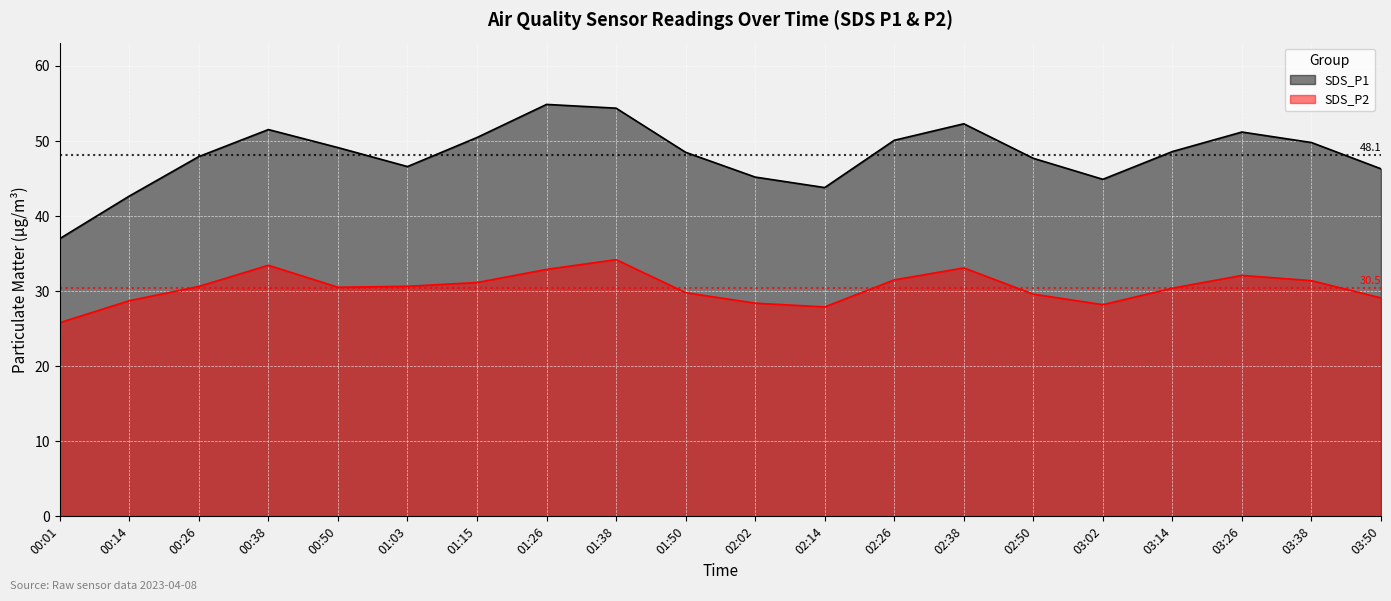

True or false: SDS_P2 and SDS_P1 intersect in this chart.

False